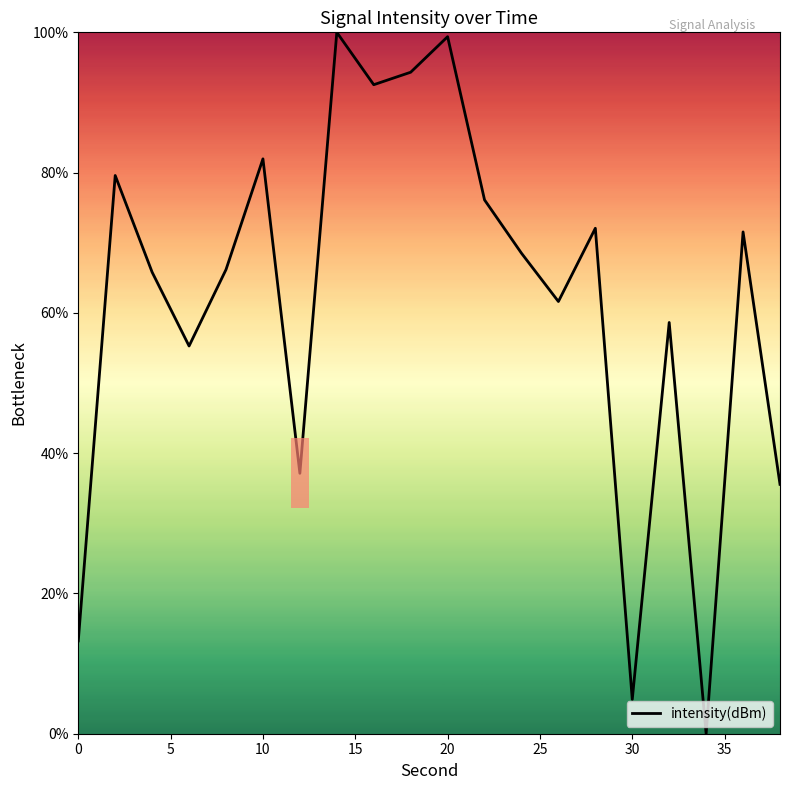

What is the difference between the maximum and minimum values?

100.0